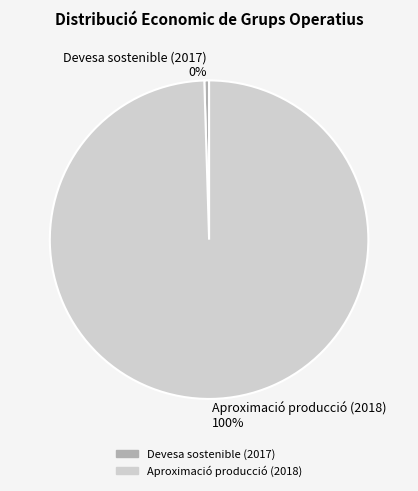

What is the largest slice in the pie chart?

Aproximació producció (2018)